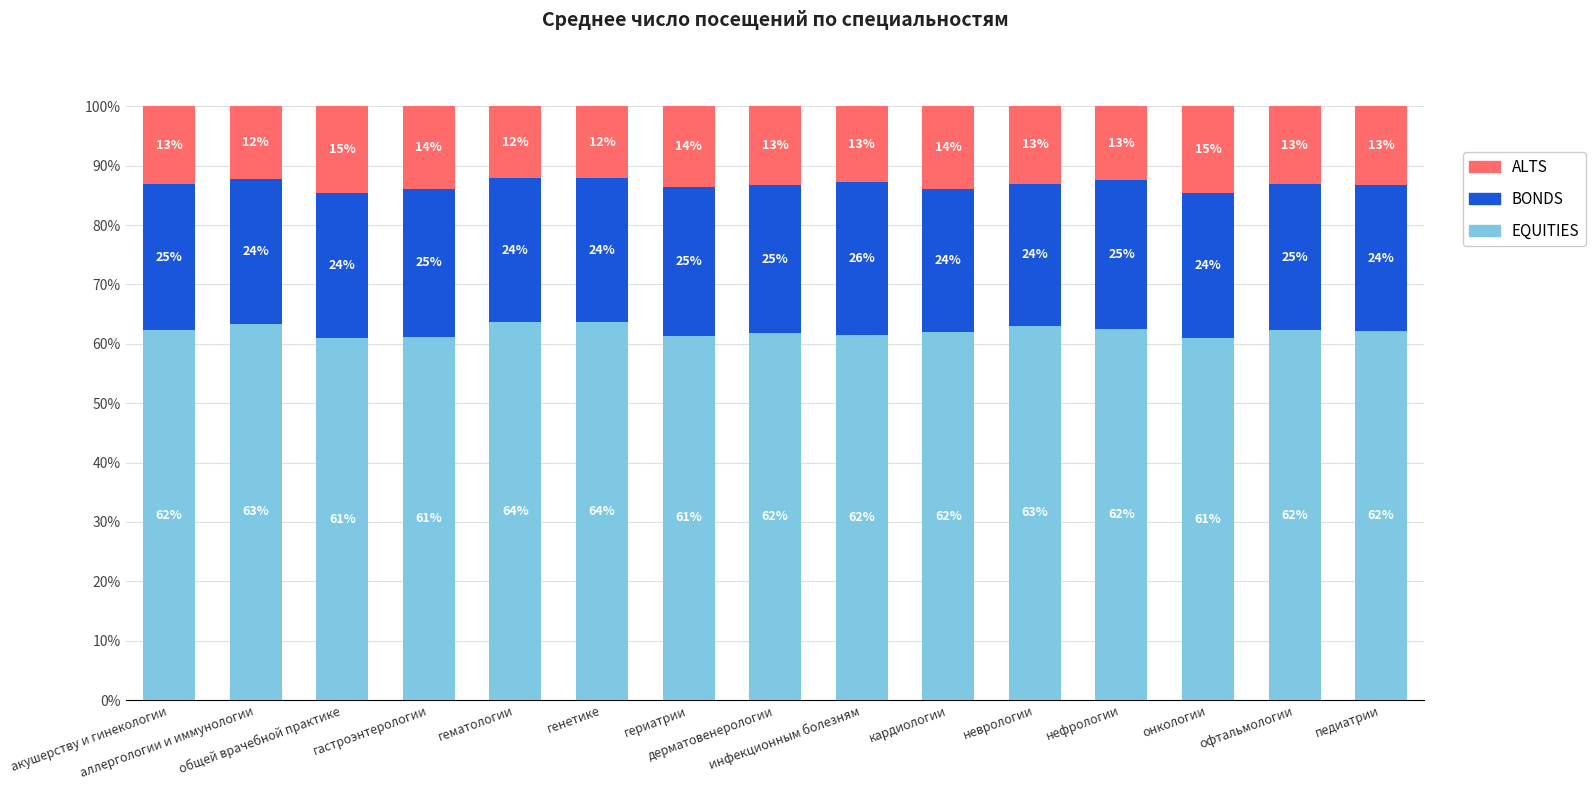

The ALTS series shows 4.1 at гастроэнтерологии. True or false?

False